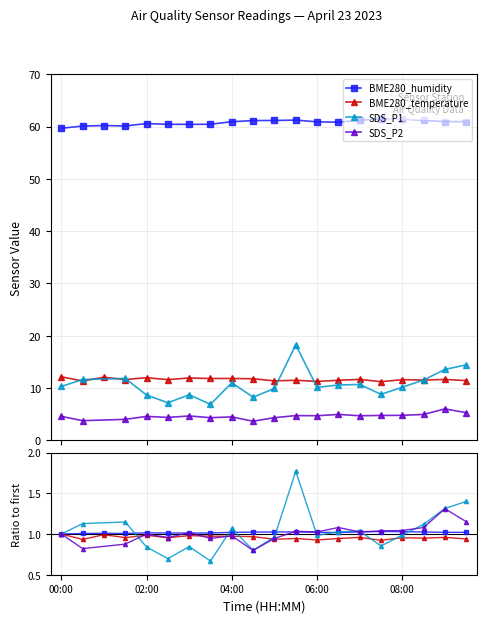

Which label corresponds to the largest value in the chart?

07:30